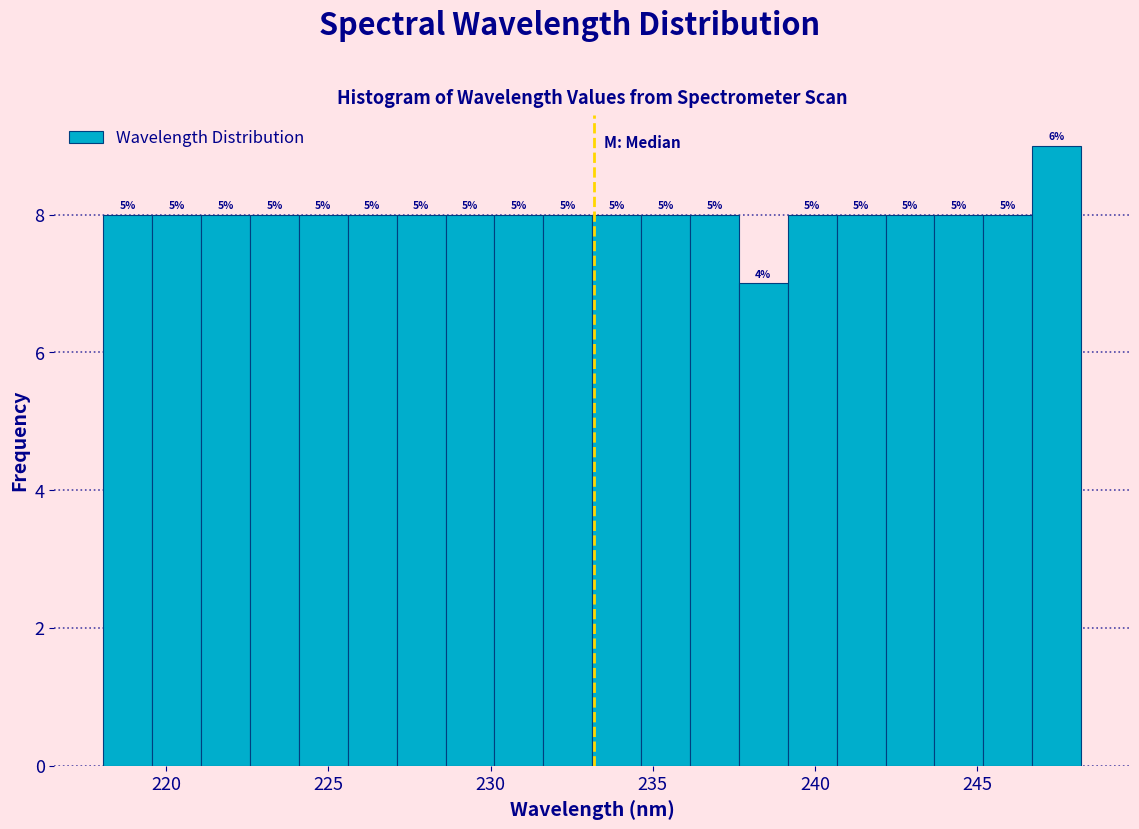

Around what value on the x-axis is the tallest bar? Give the approximate position of its centre, as read against the axis.

247.5